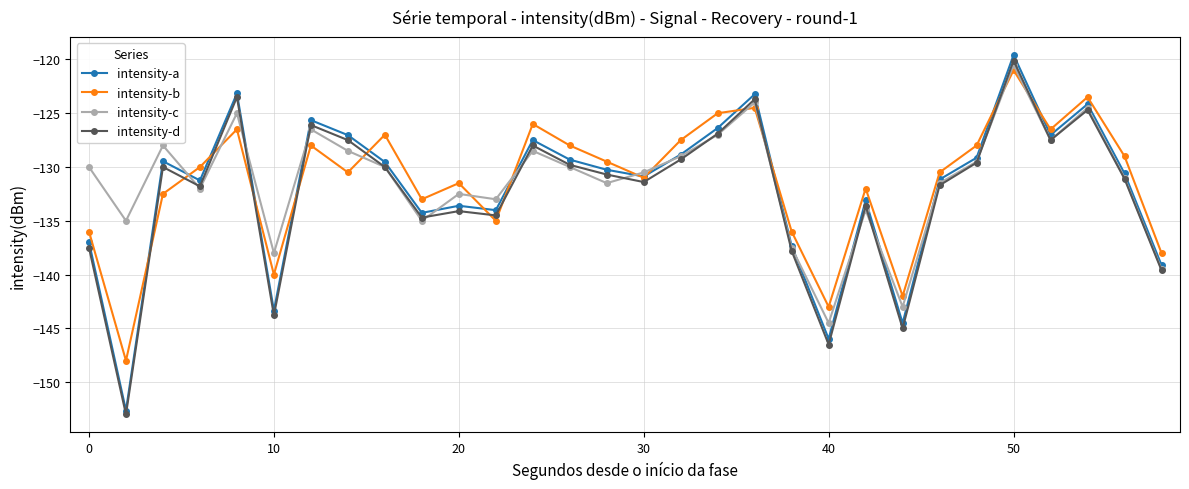

True or false: intensity-a has more than 2 points higher than both neighbors.

True